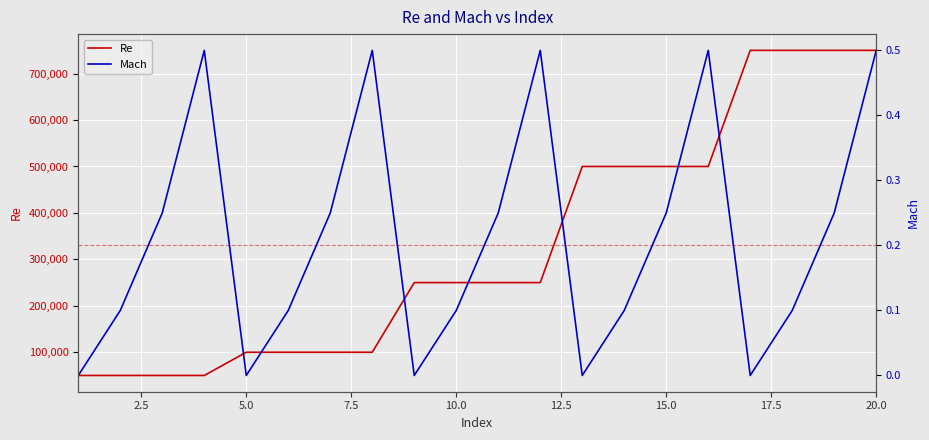

What is the maximum value for Re?

750000